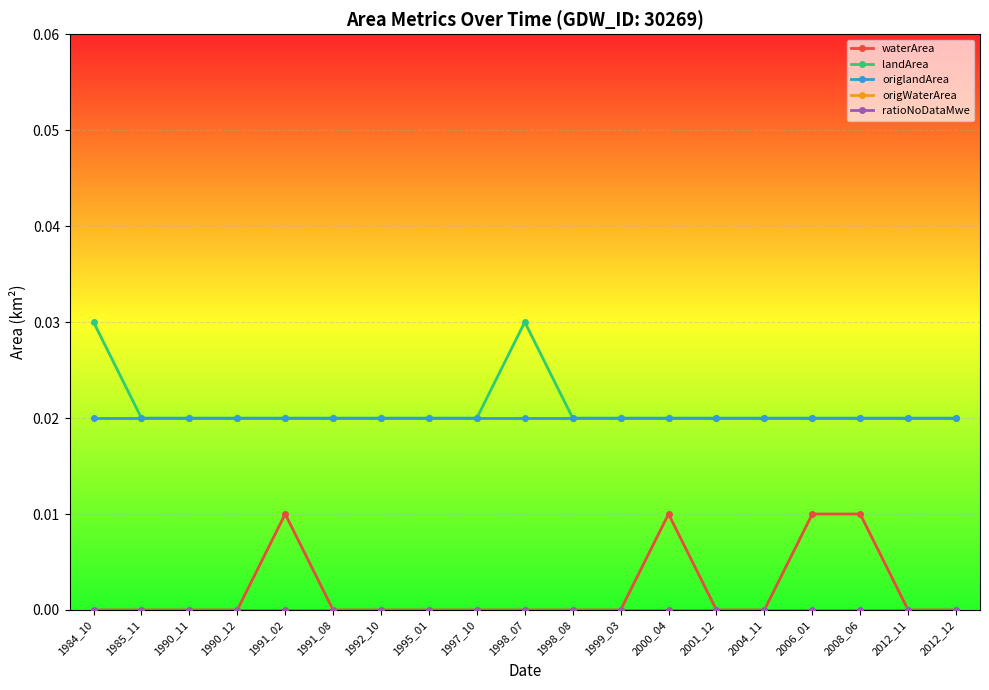

Reading left to right, what are all the values shown in this chart?

waterArea: 1984_10=0.0	1985_11=0.0	1990_11=0.0	1990_12=0.0	1991_02=0.0	1991_08=0.0	1992_10=0.0	1995_01=0.0	1997_10=0.0	1998_07=0.0	1998_08=0.0	1999_03=0.0	2000_04=0.0	2001_12=0.0	2004_11=0.0	2006_01=0.0	2008_06=0.0	2012_11=0.0	2012_12=0.0
landArea: 1984_10=0.0	1985_11=0.0	1990_11=0.0	1990_12=0.0	1991_02=0.0	1991_08=0.0	1992_10=0.0	1995_01=0.0	1997_10=0.0	1998_07=0.0	1998_08=0.0	1999_03=0.0	2000_04=0.0	2001_12=0.0	2004_11=0.0	2006_01=0.0	2008_06=0.0	2012_11=0.0	2012_12=0.0
origlandArea: 1984_10=0.0	1985_11=0.0	1990_11=0.0	1990_12=0.0	1991_02=0.0	1991_08=0.0	1992_10=0.0	1995_01=0.0	1997_10=0.0	1998_07=0.0	1998_08=0.0	1999_03=0.0	2000_04=0.0	2001_12=0.0	2004_11=0.0	2006_01=0.0	2008_06=0.0	2012_11=0.0	2012_12=0.0
origWaterArea: 1984_10=0.0	1985_11=0.0	1990_11=0.0	1990_12=0.0	1991_02=0.0	1991_08=0.0	1992_10=0.0	1995_01=0.0	1997_10=0.0	1998_07=0.0	1998_08=0.0	1999_03=0.0	2000_04=0.0	2001_12=0.0	2004_11=0.0	2006_01=0.0	2008_06=0.0	2012_11=0.0	2012_12=0.0
ratioNoDataMwe: 1984_10=0.0	1985_11=0.0	1990_11=0.0	1990_12=0.0	1991_02=0.0	1991_08=0.0	1992_10=0.0	1995_01=0.0	1997_10=0.0	1998_07=0.0	1998_08=0.0	1999_03=0.0	2000_04=0.0	2001_12=0.0	2004_11=0.0	2006_01=0.0	2008_06=0.0	2012_11=0.0	2012_12=0.0